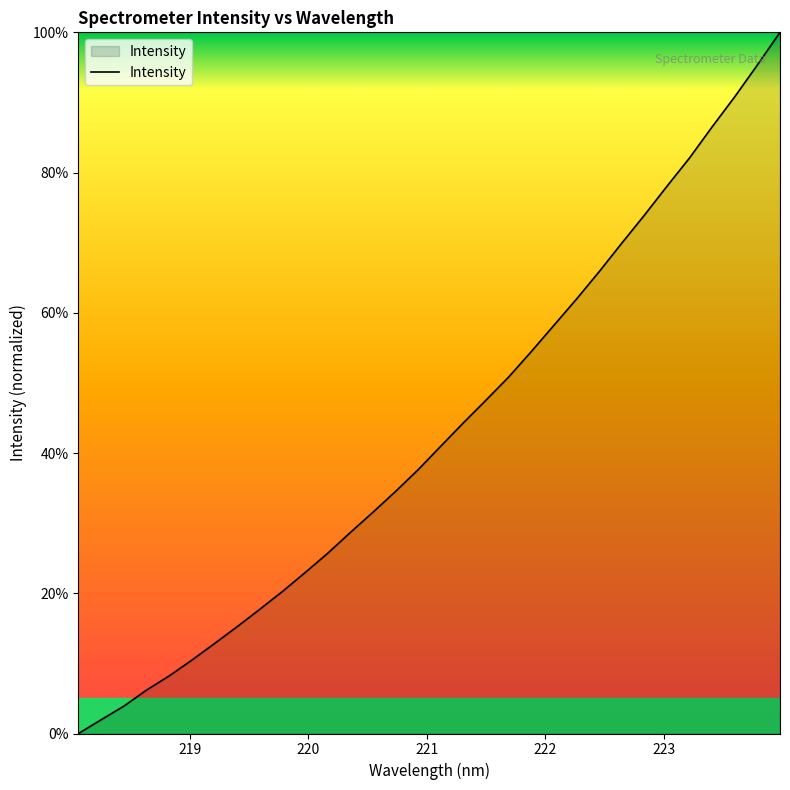

Reading right to left, transcribe all the data shown in this chart.

100.0	95.4	90.8	86.5	82.1	78.1	73.9	69.9	65.9	62.0	58.2	54.5	50.8	47.5	44.3	41.0	37.6	34.5	31.6	28.7	25.7	22.9	20.2	17.7	15.2	12.8	10.5	8.2	6.2	3.9	2.0	0.0